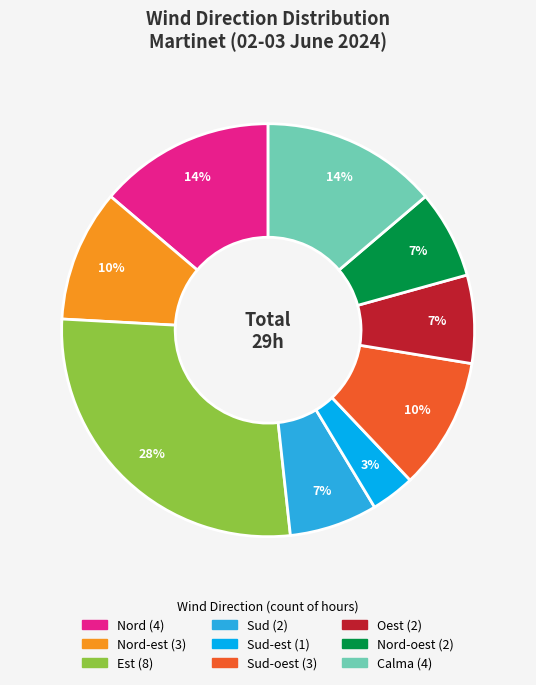

What is the ratio of the value at Nord (4) to the value at Nord-oest (2)?

2.0